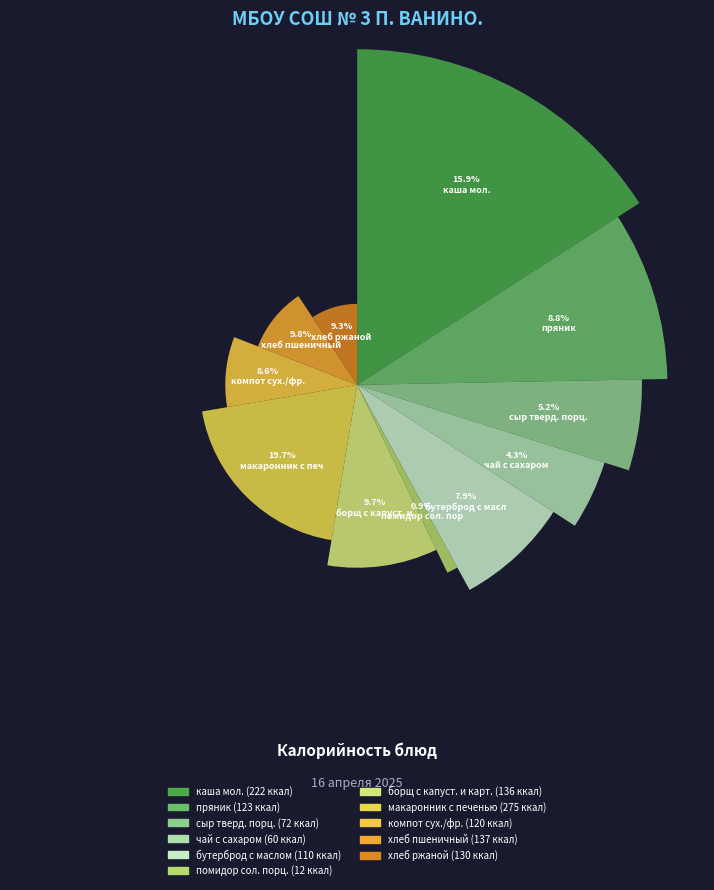

What percentage is the помидор сол. порц. slice, to the nearest percent?

1%